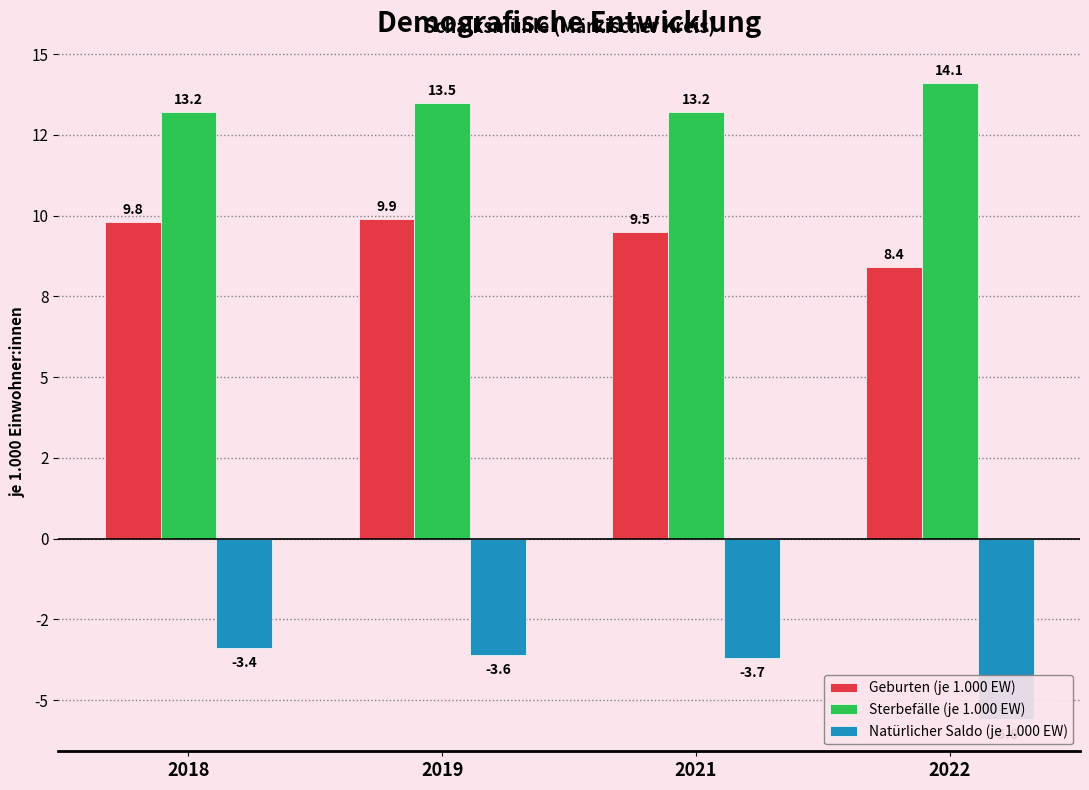

How many bars are there in total?

12